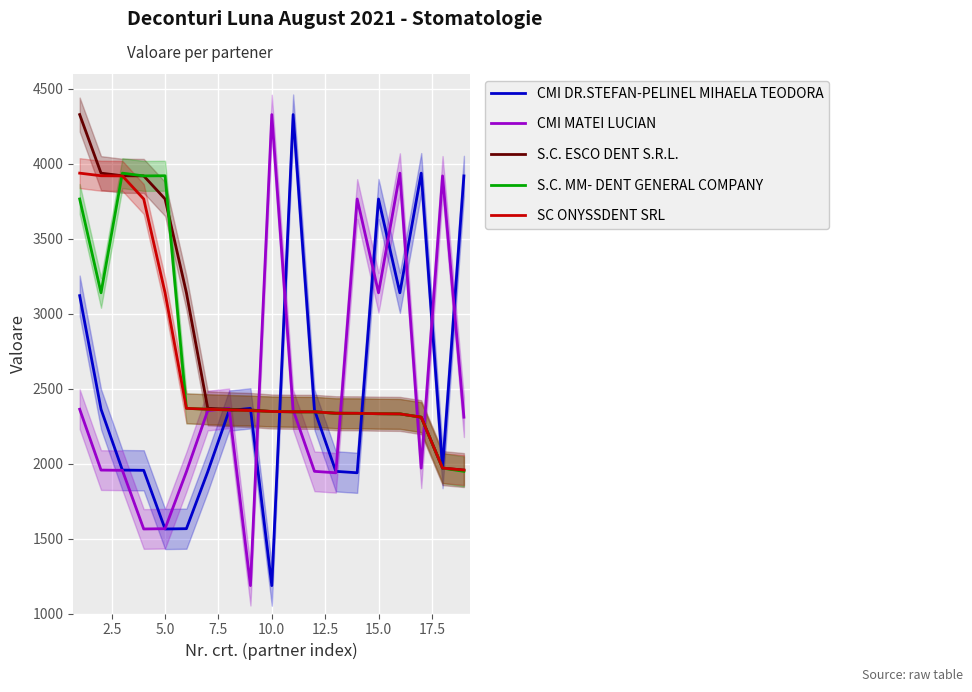

List the series in order of their peak value, highest first.

CMI DR.STEFAN-PELINEL MIHAELA TEODORA, CMI MATEI LUCIAN, S.C. ESCO DENT S.R.L., S.C. MM- DENT GENERAL COMPANY, SC ONYSSDENT SRL